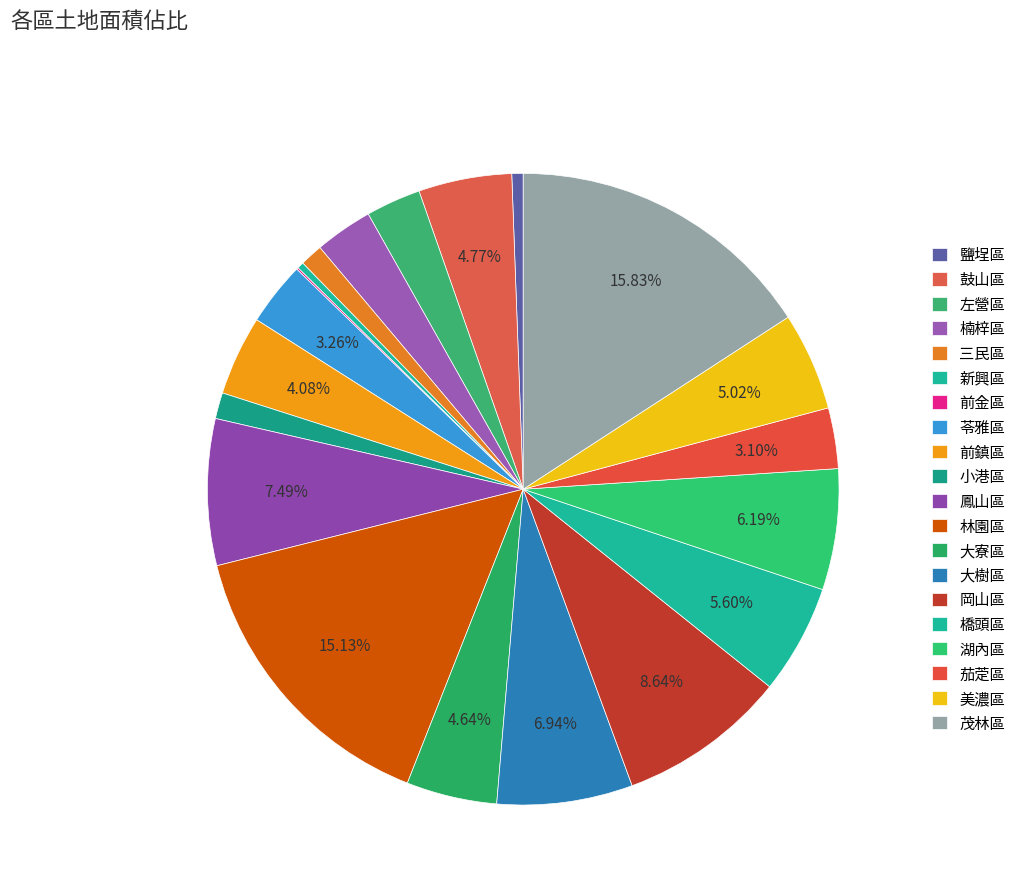

Which category has the smallest portion of the pie?

前金區